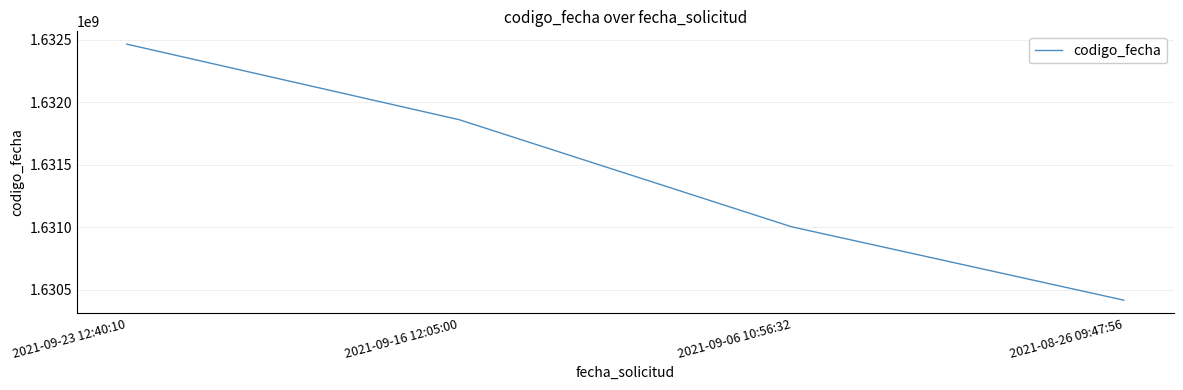

What is the difference between the maximum and minimum values?

2050412